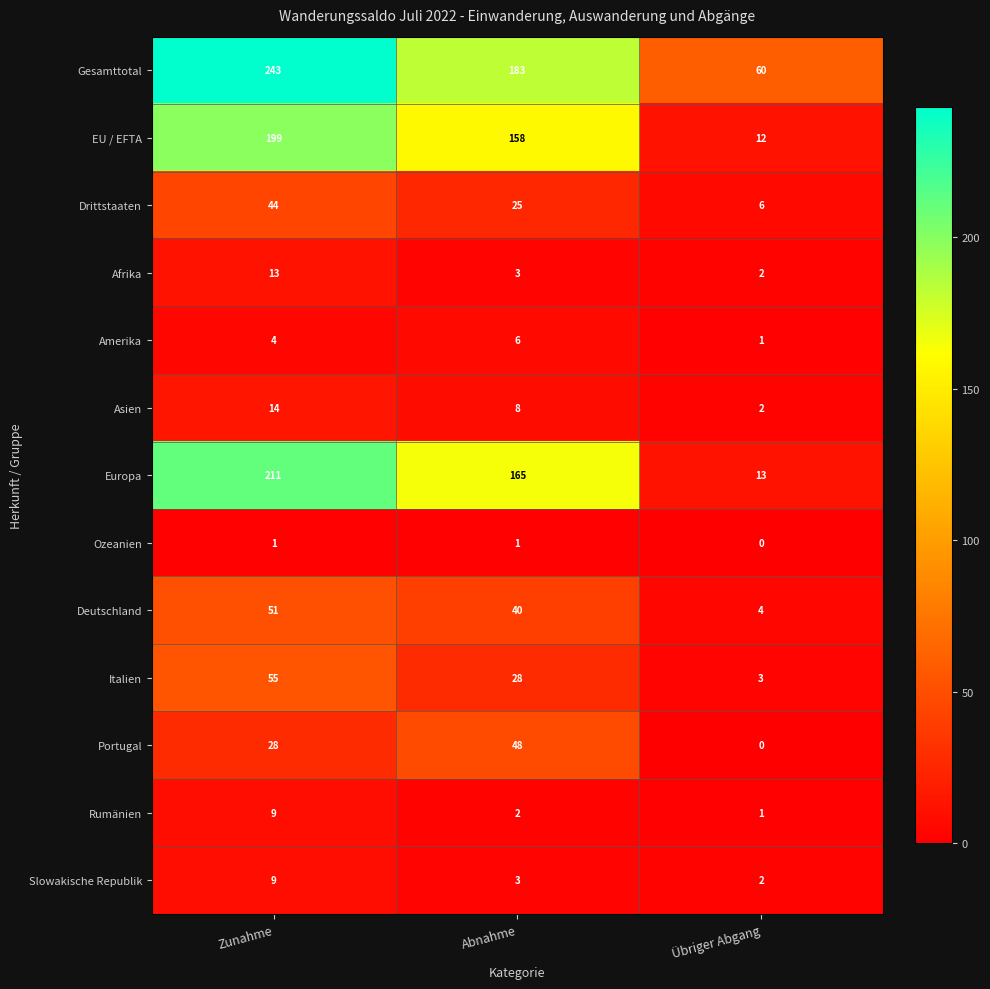

Rank the categories by Europa value from highest to lowest.

Zunahme, Abnahme, Übriger Abgang